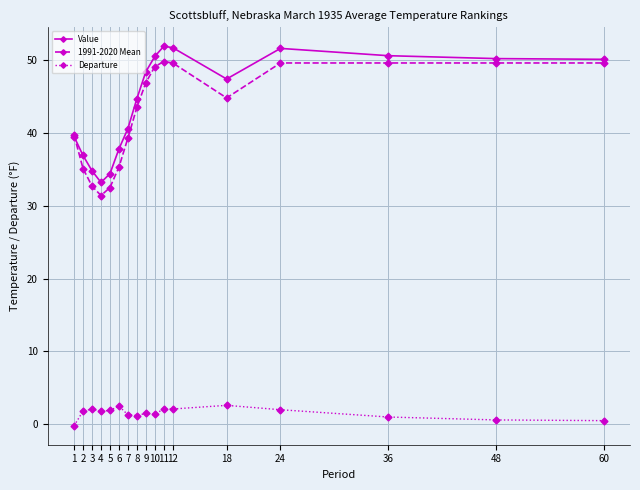

List the series in order of their peak value, lowest first.

Departure, 1991-2020 Mean, Value